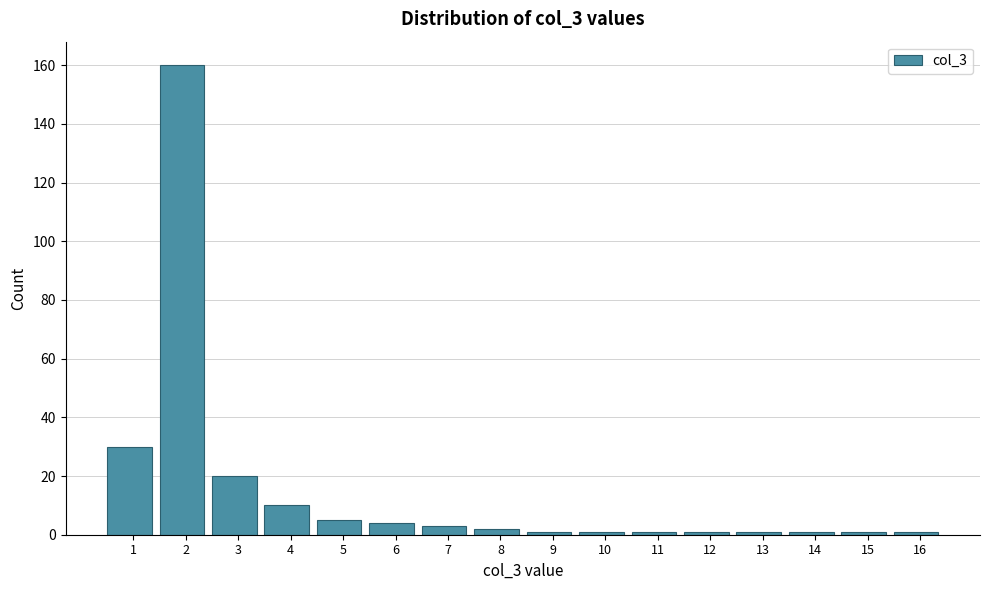

Reading left to right, extract all data points from this chart.

1=30	2=160	3=20	4=10	5=5	6=4	7=3	8=2	9=1	10=1	11=1	12=1	13=1	14=1	15=1	16=1